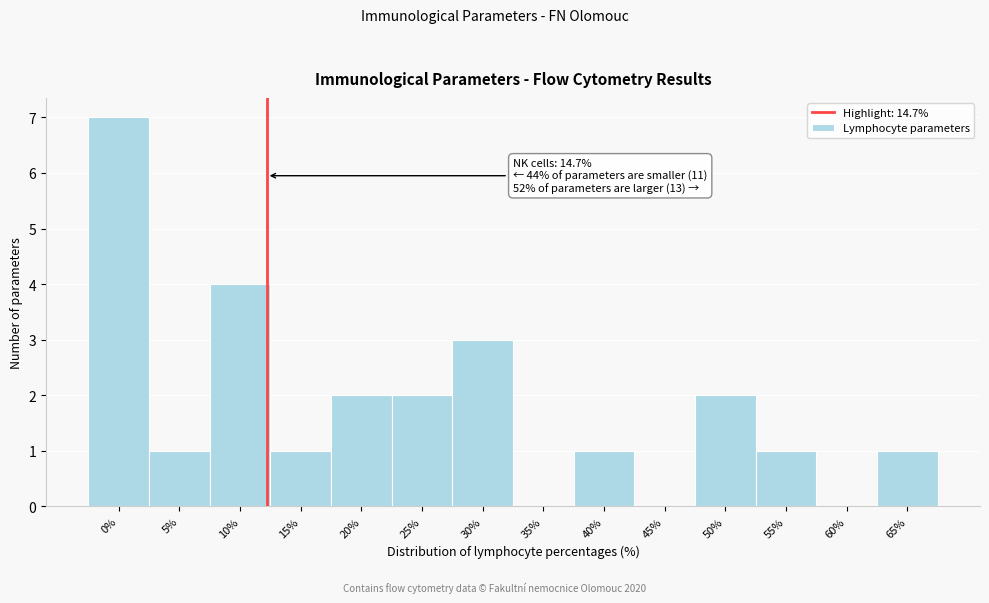

Reading left to right, transcribe all the data shown in this chart.

0%=7	5%=1	10%=4	15%=1	20%=2	25%=2	30%=3	35%=0	40%=1	45%=0	50%=2	55%=1	60%=0	65%=1